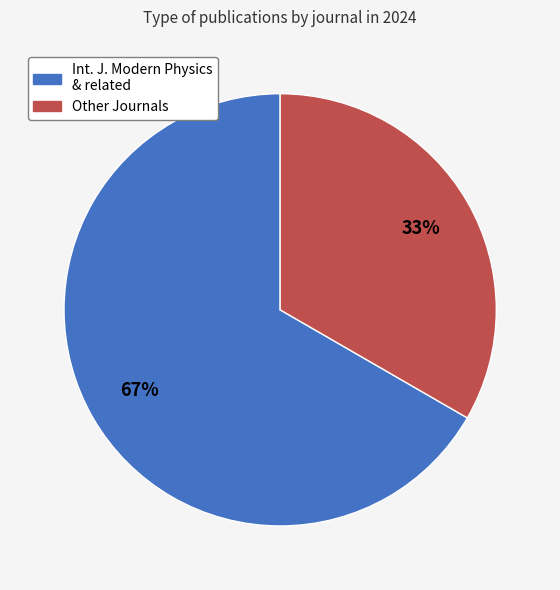

Does any single category account for the majority?

Yes